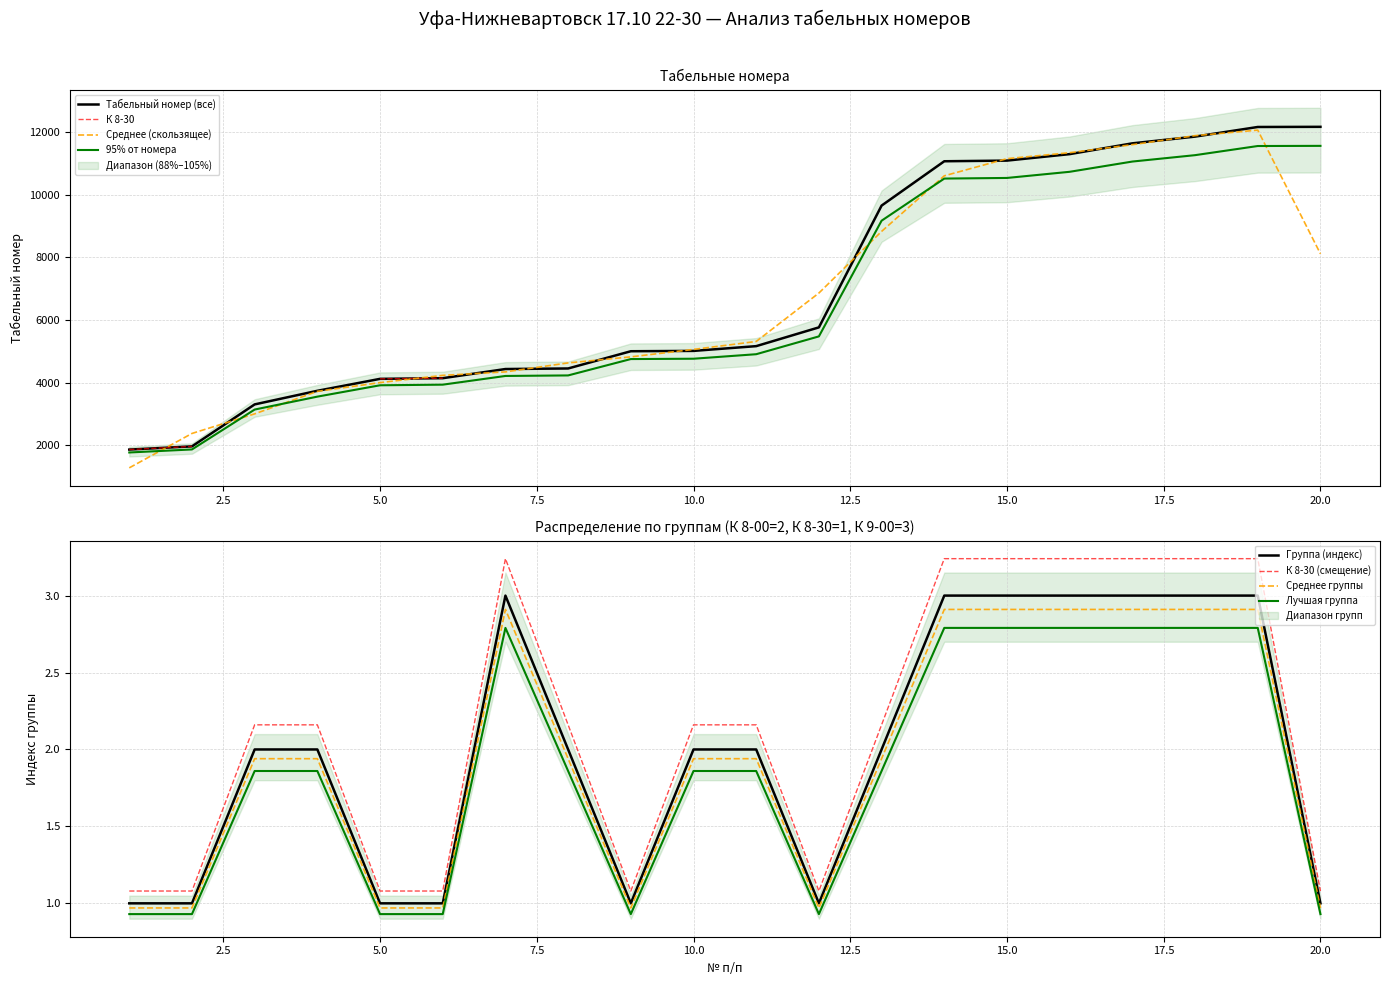

True or false: Группа (индекс) and К 8-30 (смещение) intersect in this chart.

False